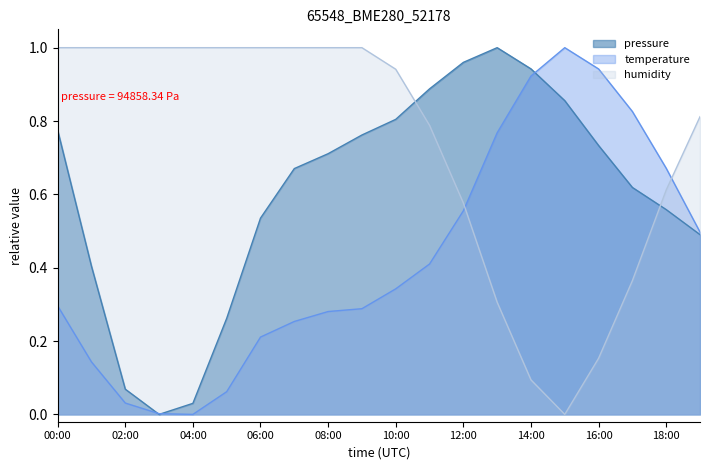

Where is humidity nearest to the value 0?

15:00